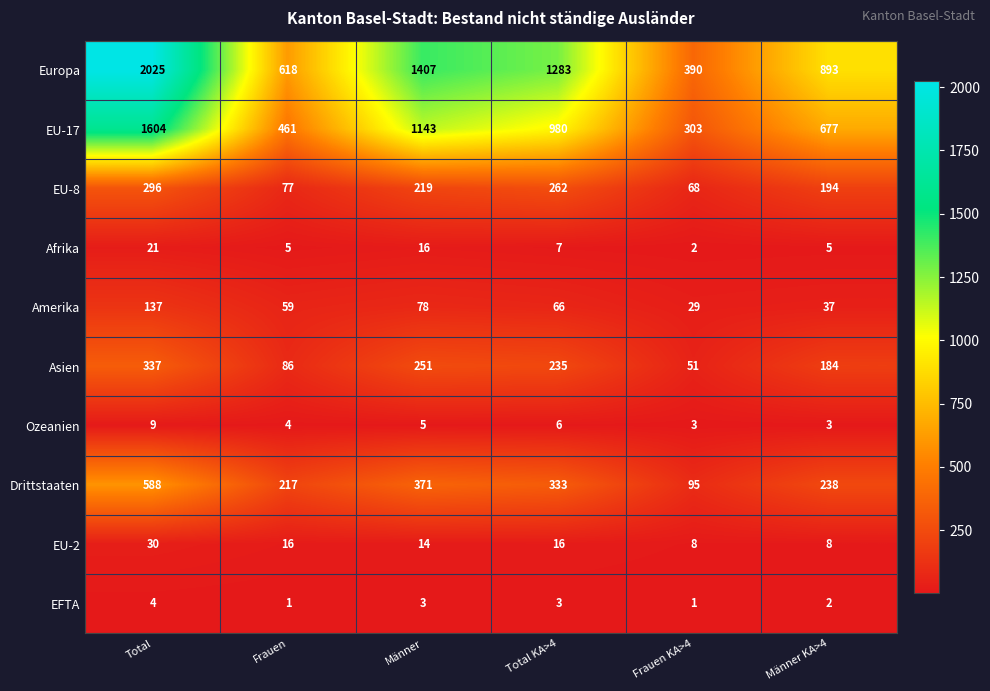

Is it true that Afrika equals 12 at Total KA>4?

False